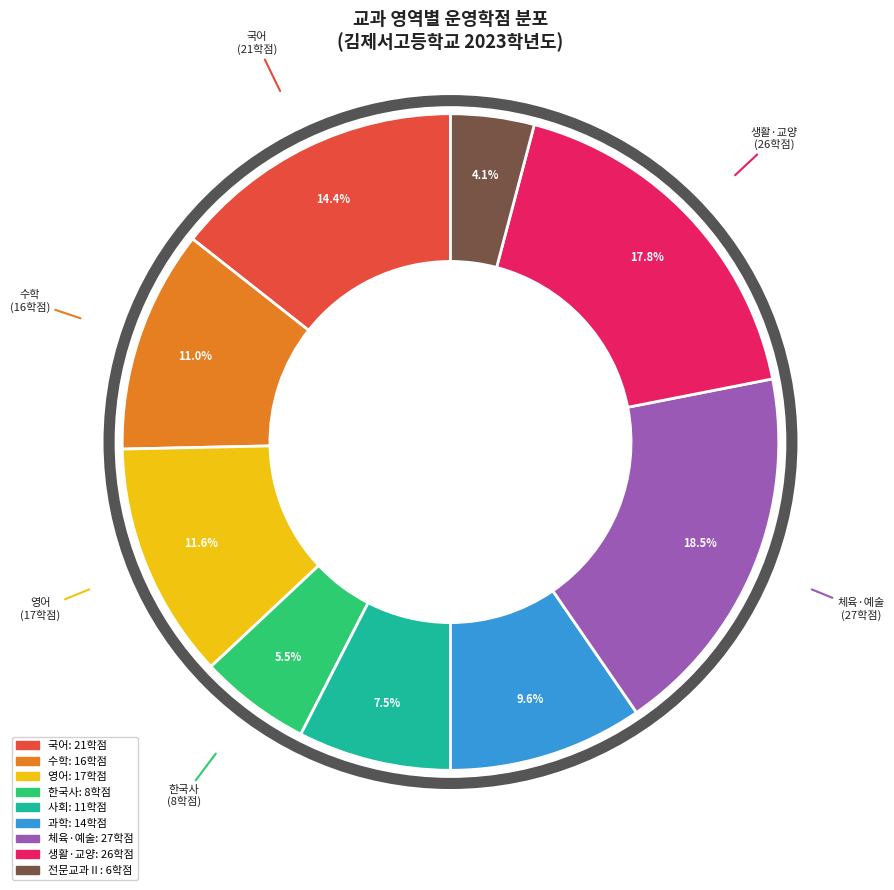

The 수학 slice represents 11% of the pie. True or false?

True